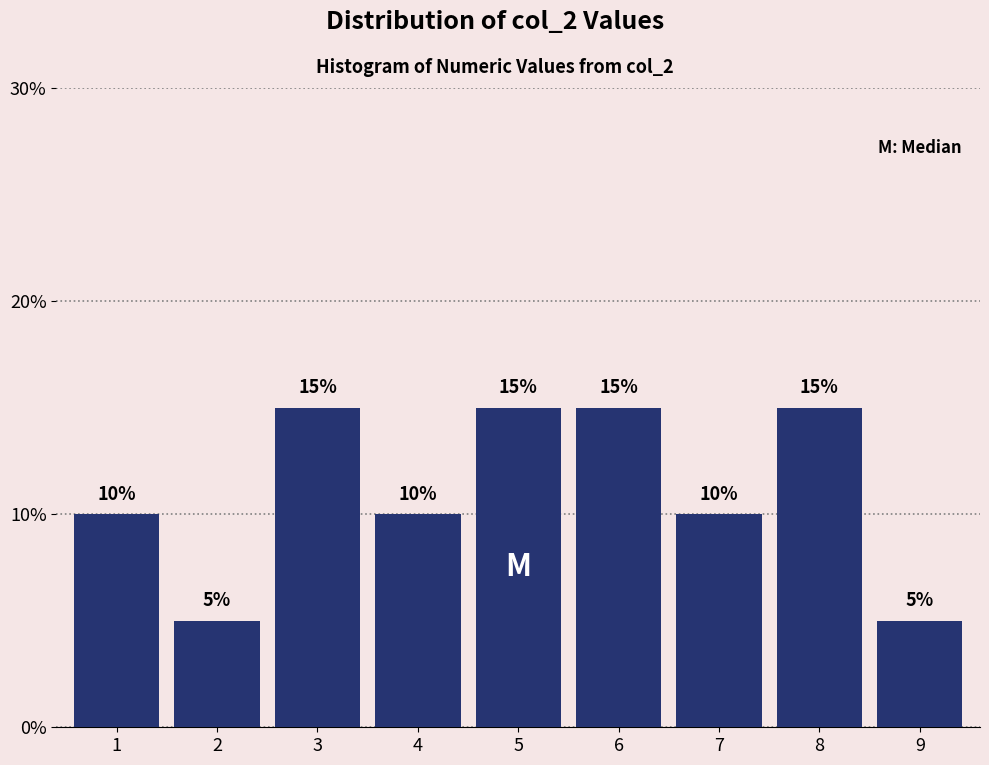

Reading left to right, list all the values displayed in this chart.

1=10	2=5	3=15	4=10	5=15	6=15	7=10	8=15	9=5